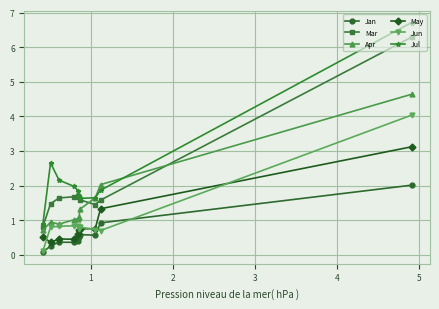

Which series has the largest range (max minus min)?

Jul